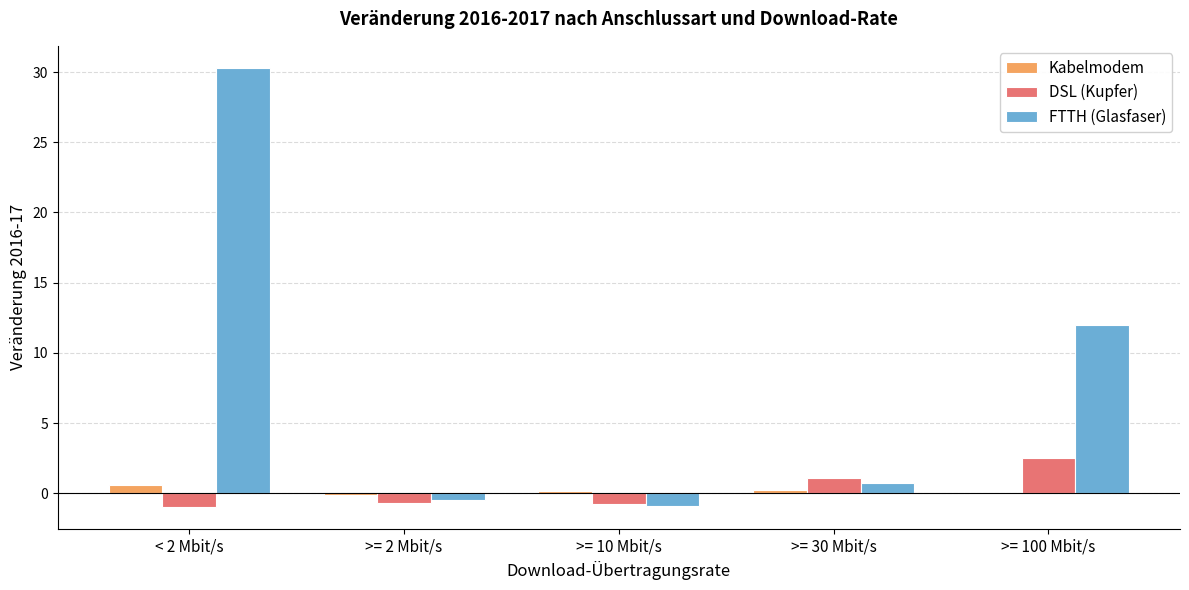

What are all the series names shown in the legend?

Kabelmodem, DSL (Kupfer), FTTH (Glasfaser)